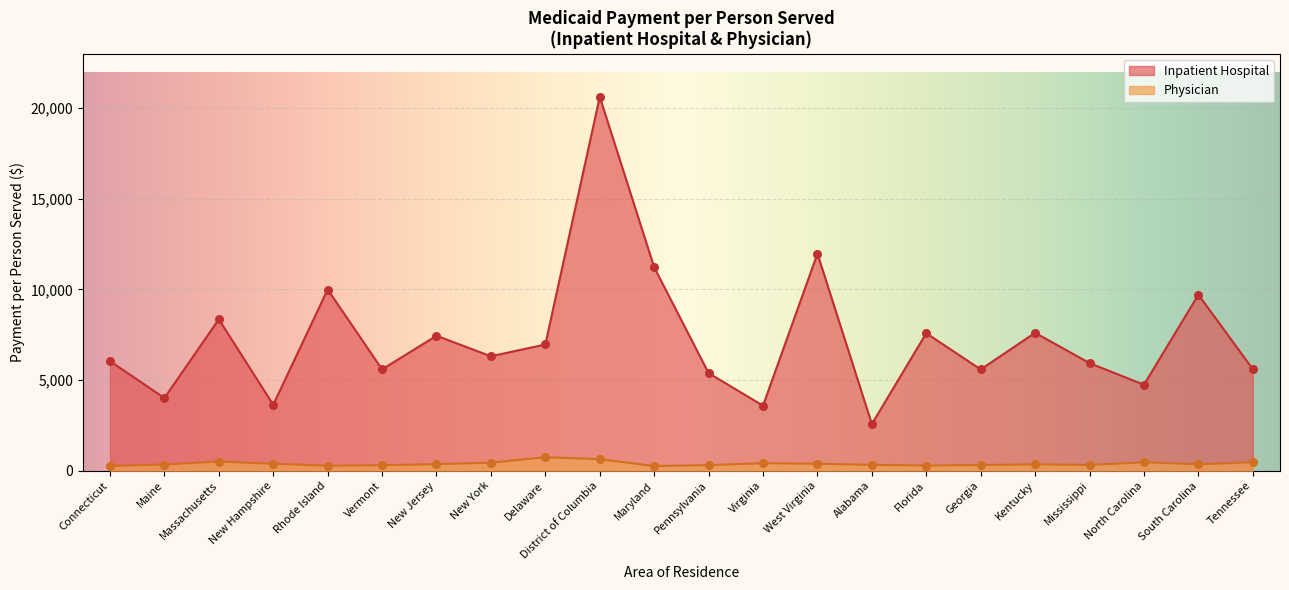

Which series has the largest total across all categories?

Inpatient Hospital